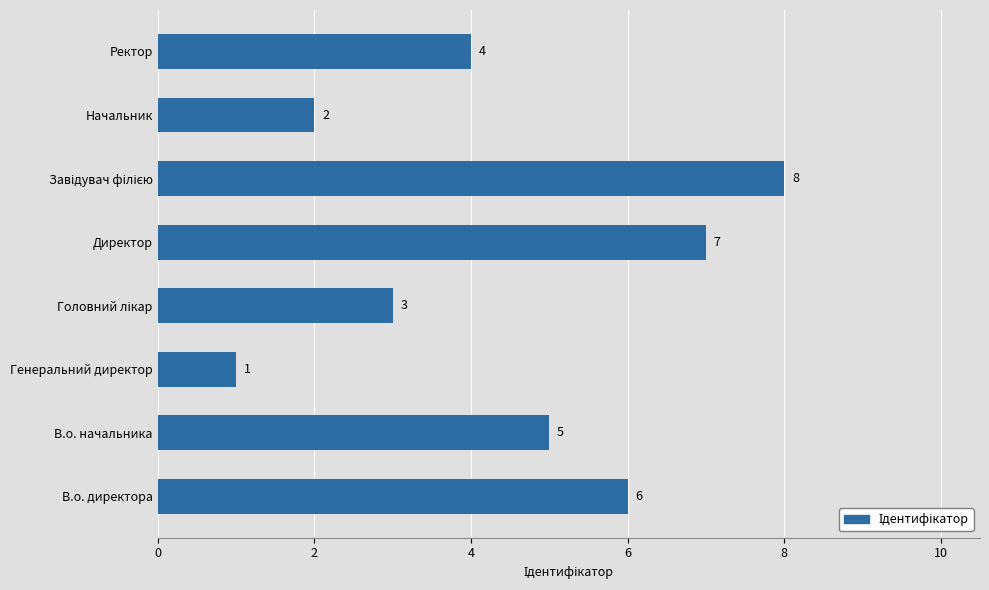

How many values are below 5?

4